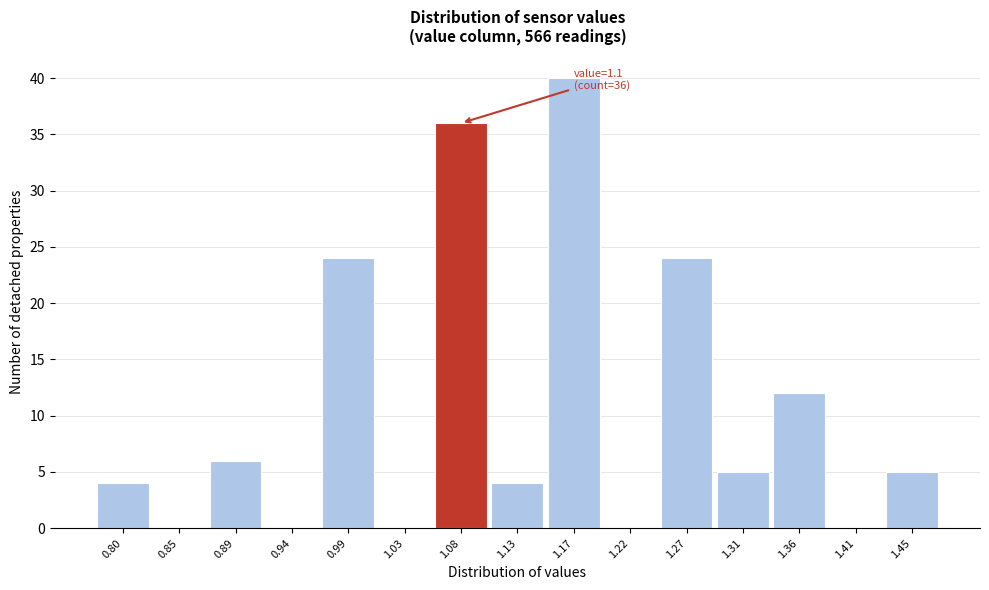

Reading left to right, what are all the values shown in this chart?

0.80=4	0.85=0	0.89=6	0.94=0	0.99=24	1.03=0	1.08=36	1.13=4	1.17=40	1.22=0	1.27=24	1.31=5	1.36=12	1.41=0	1.45=5